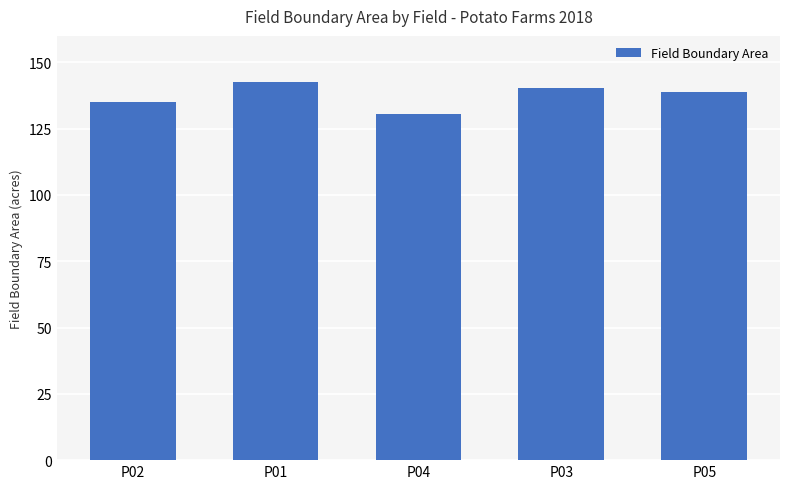

Count the number of categories in the chart.

5